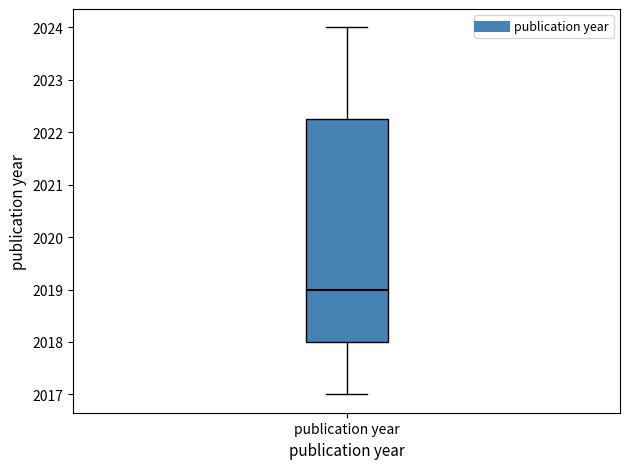

Where does the upper whisker of the box for publication year end on the y-axis? The values are not printed on the chart, so give them approximately, as read against the axis.

2024.0